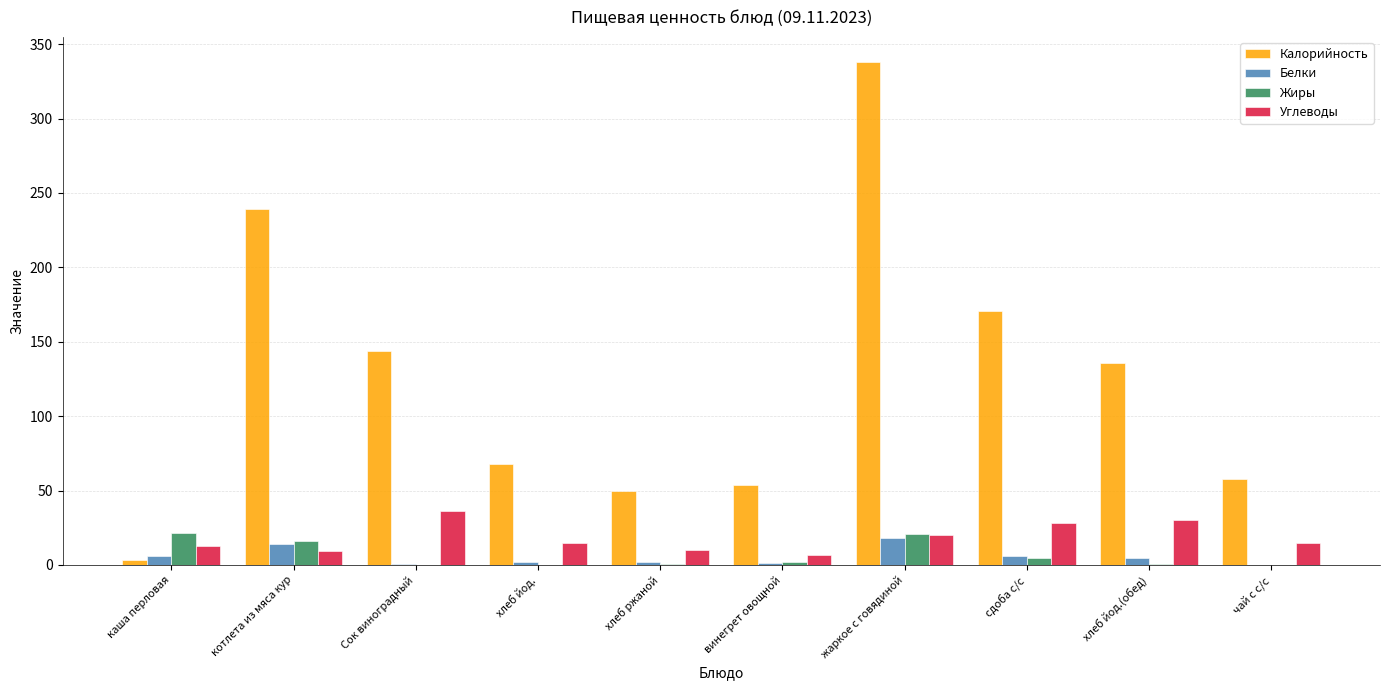

What is the sum of all Белки values?

54.9